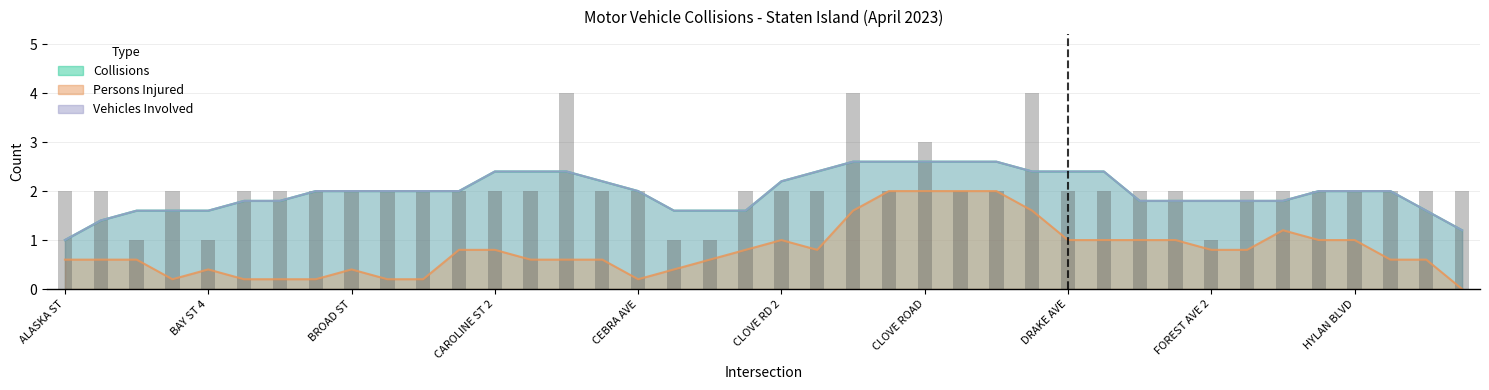

At NARROWS RD, list the series in order from smallest to largest.

Persons Injured, Collisions, Vehicles Involved